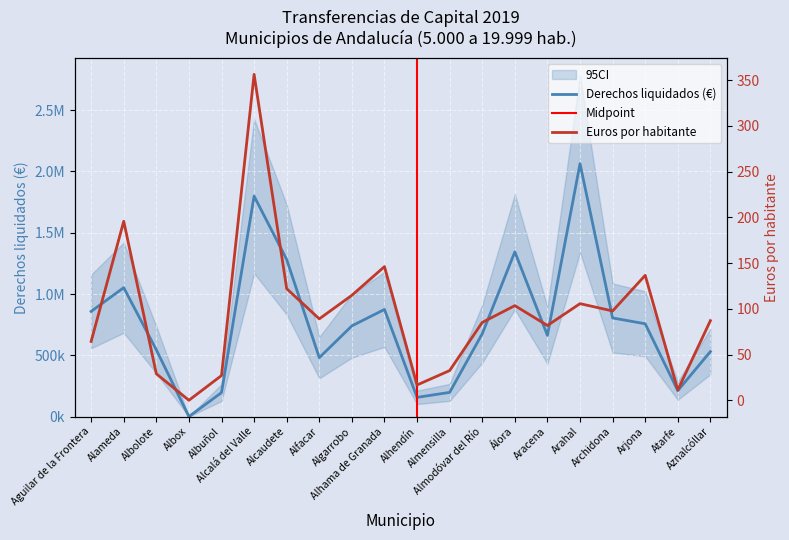

What is the greatest value displayed?

2063689.4